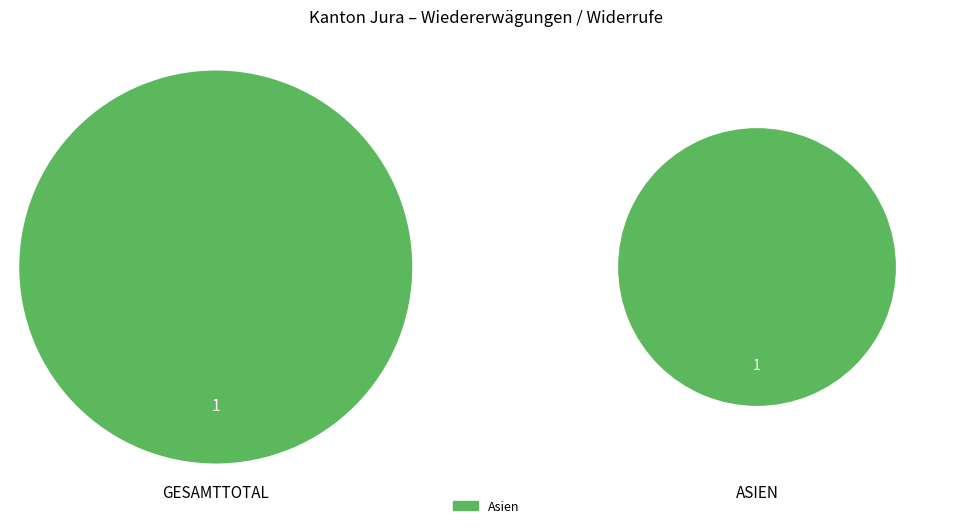

The Afrika slice represents 0% of the pie. True or false?

True